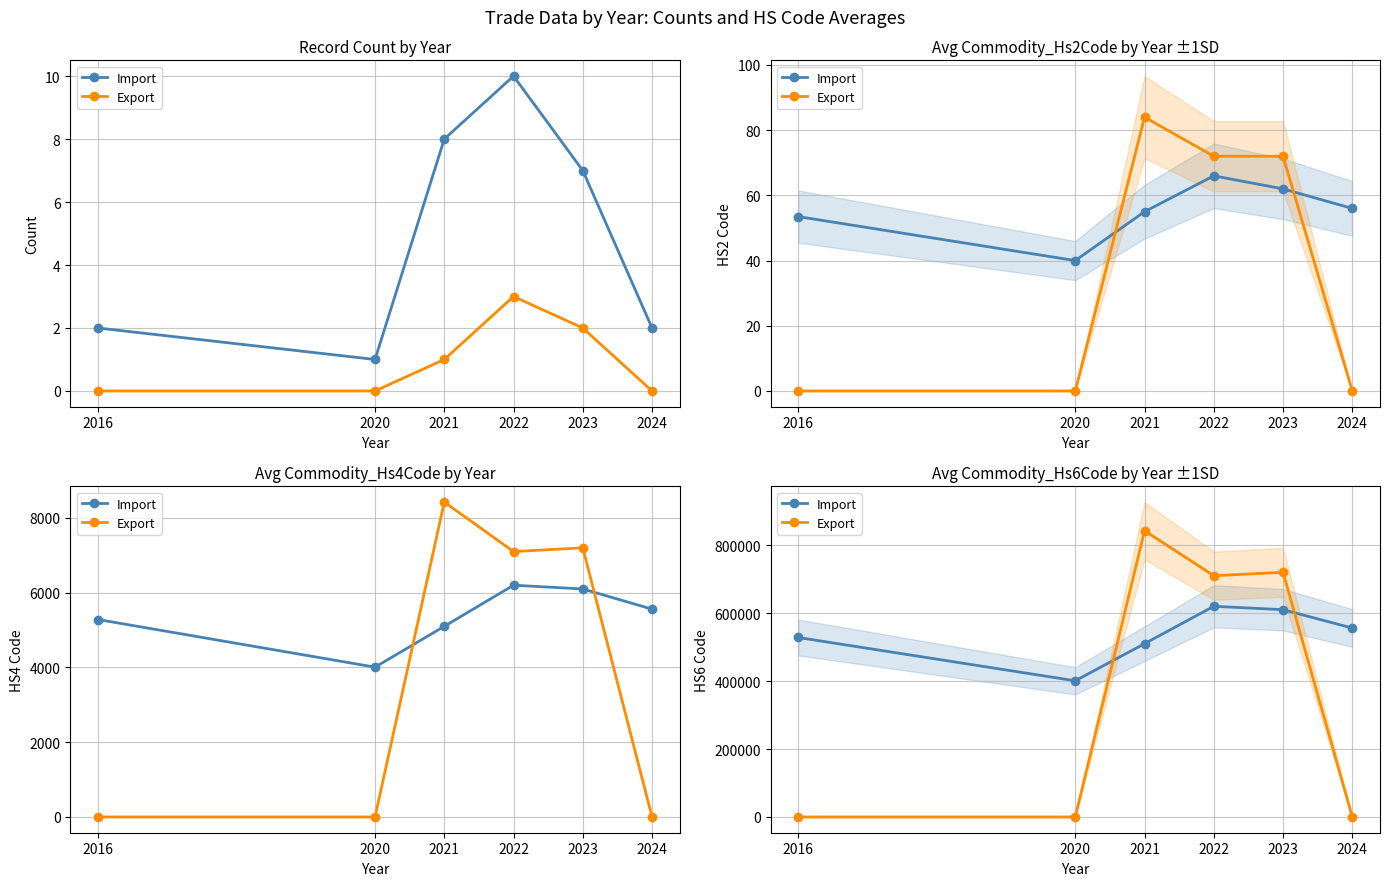

What is the spread (max minus min) of values at 2023?

110000